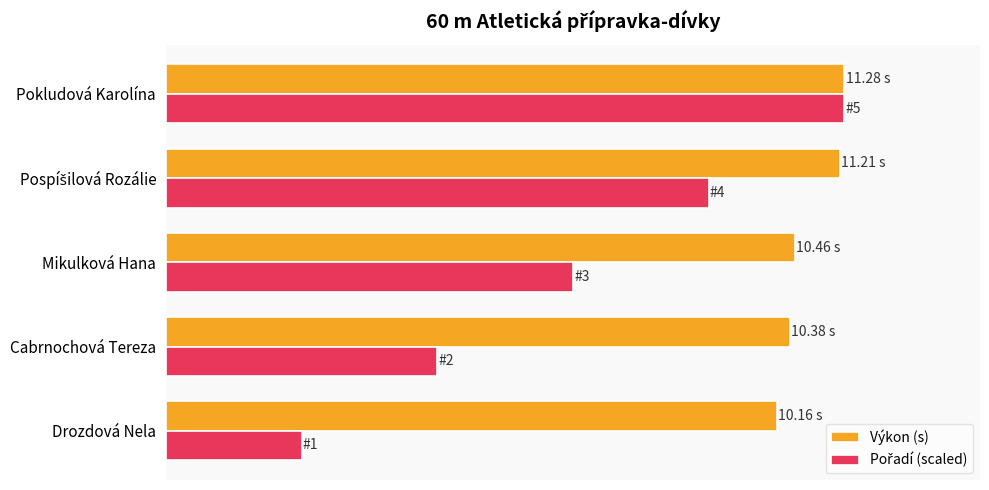

Reading left to right, what are all the values shown in this chart?

Výkon (s): 10.2	10.4	10.5	11.2	11.3
Pořadí (scaled): 2.3	4.5	6.8	9.0	11.3